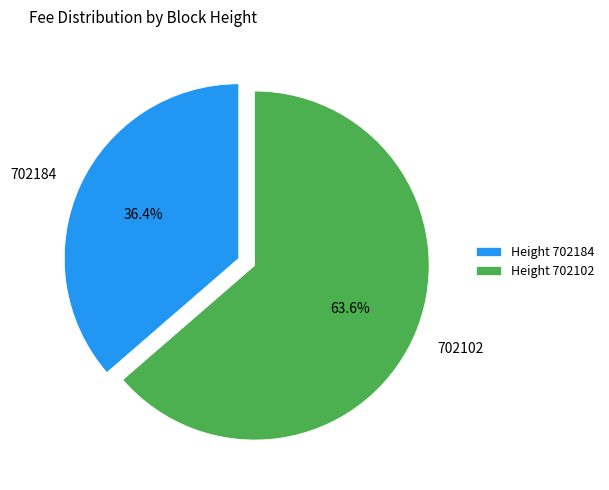

What percentage is the 702184 slice, to the nearest percent?

36%